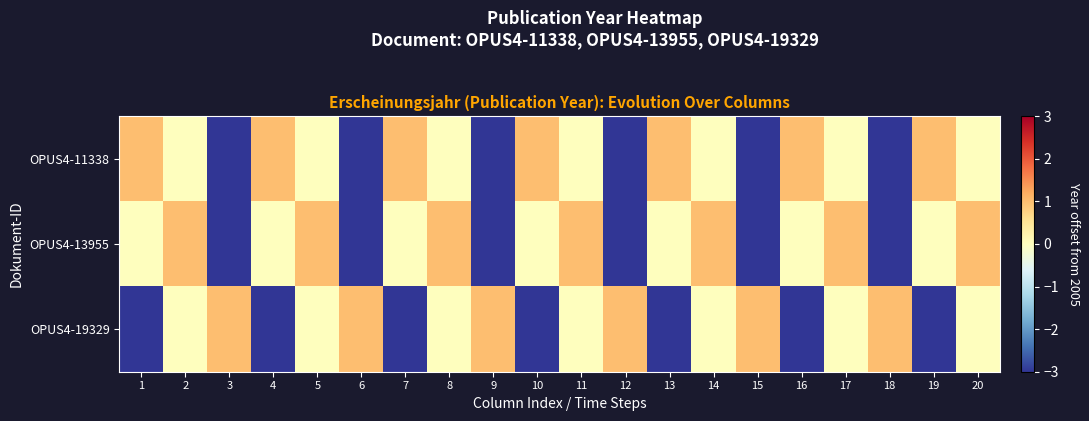

Which label corresponds to the largest value in the chart?

1